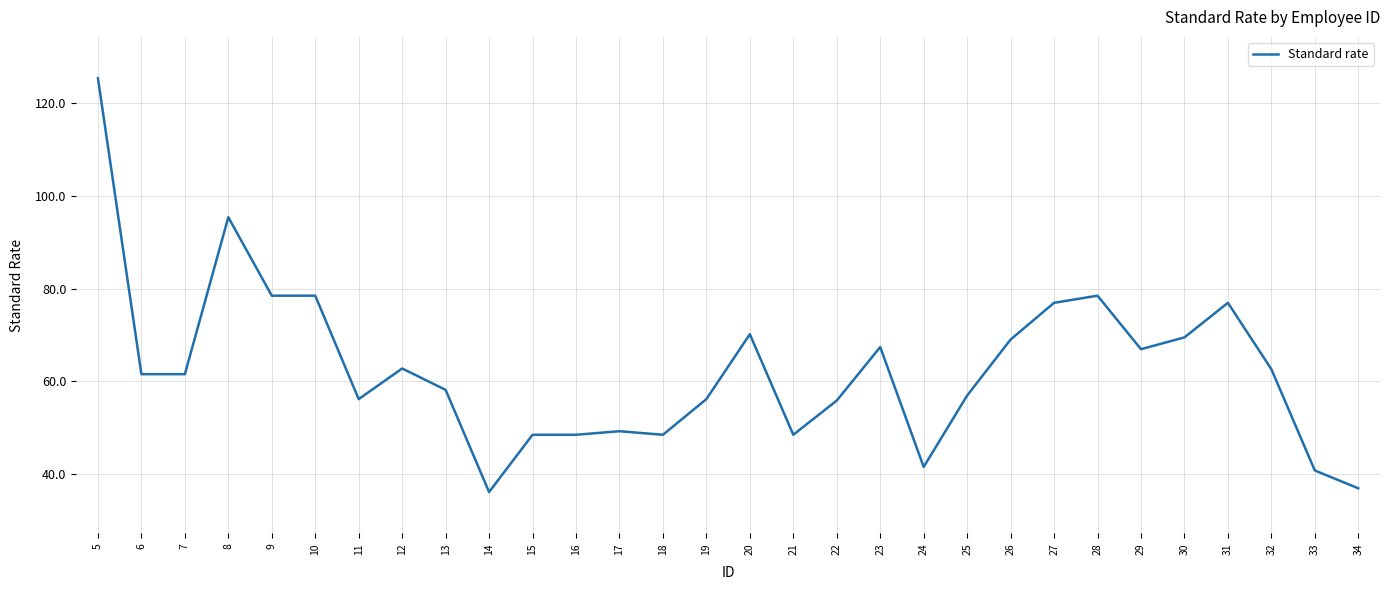

The value at 34 is 10.6. True or false?

False